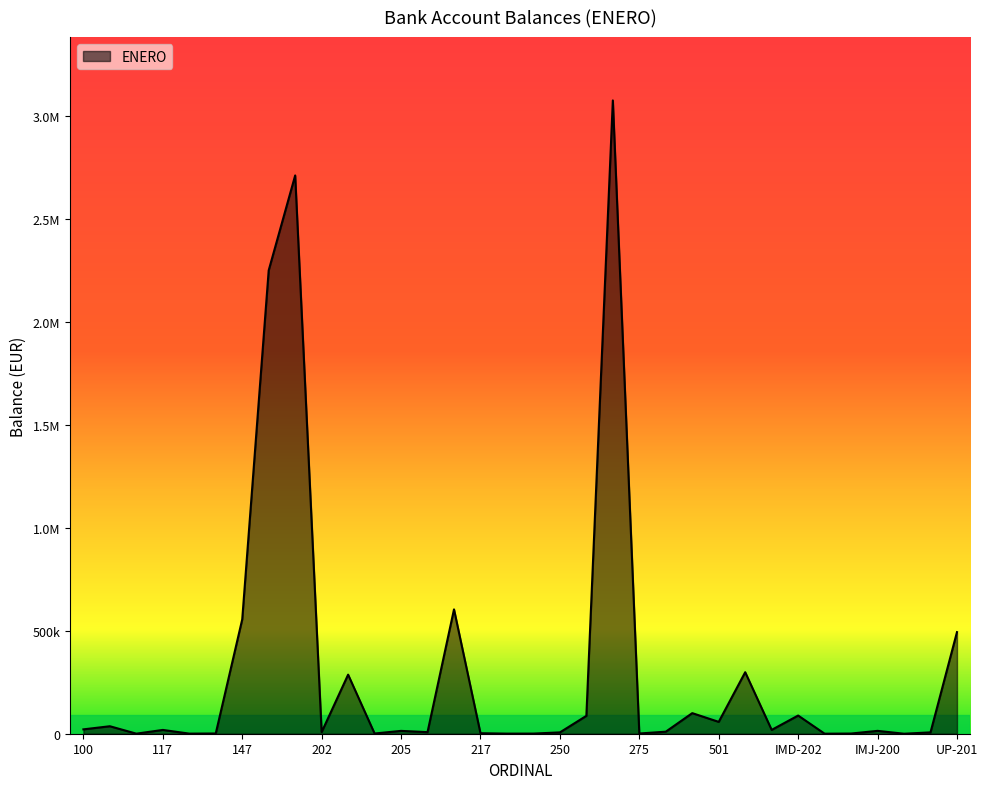

Is this an area chart (filled region under the line)?

Yes